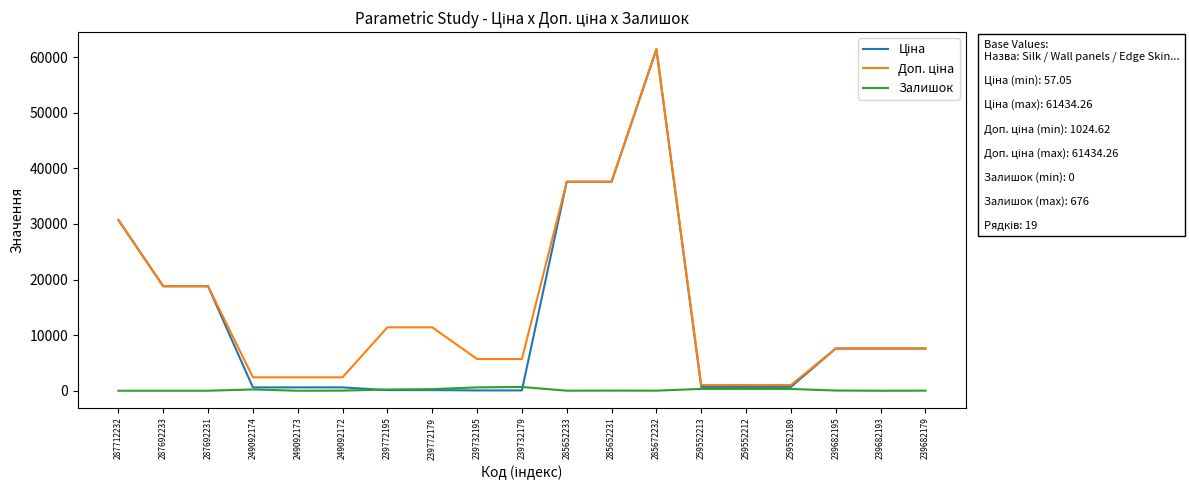

What is the maximum value shown in the chart?

61434.3